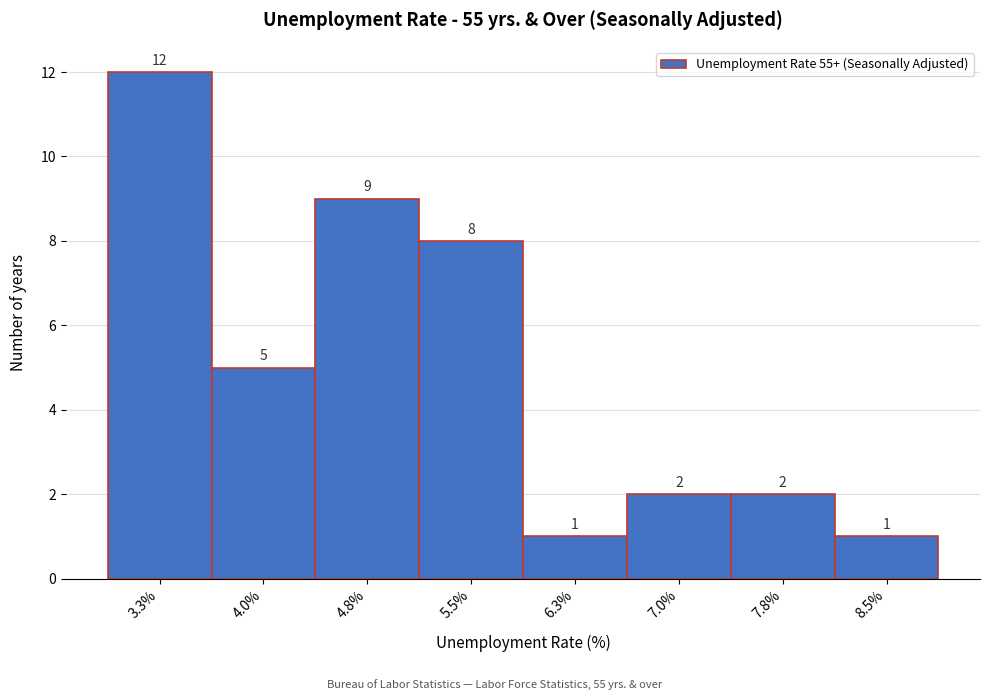

Over which range of the x-axis is the bar tallest?

2.90 to 3.65